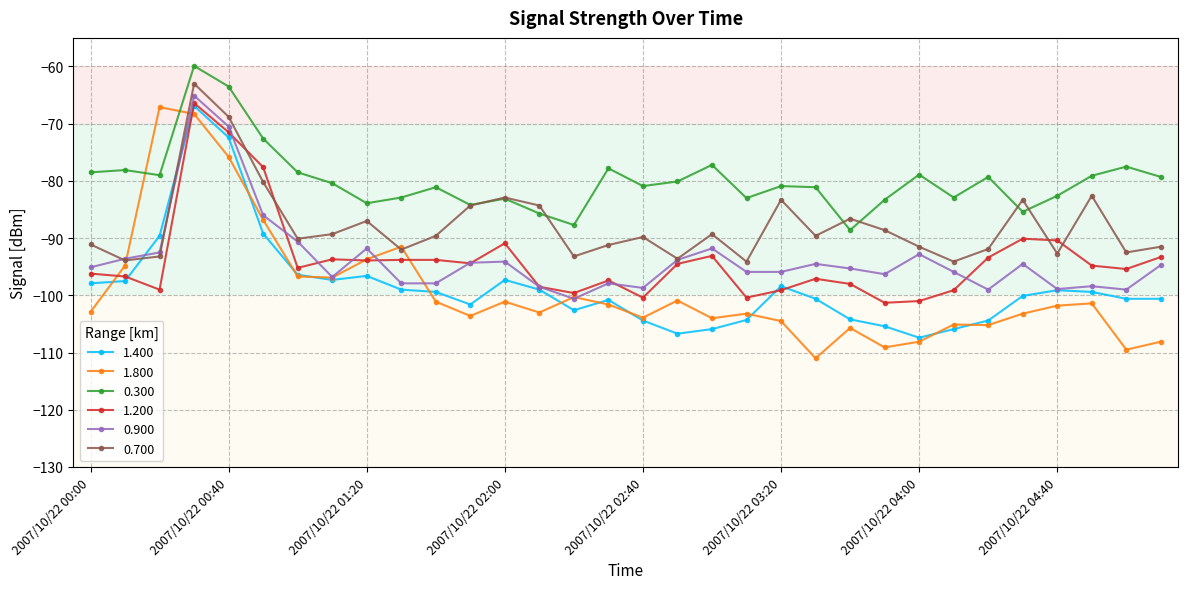

Is this an area chart (filled region under the line)?

No